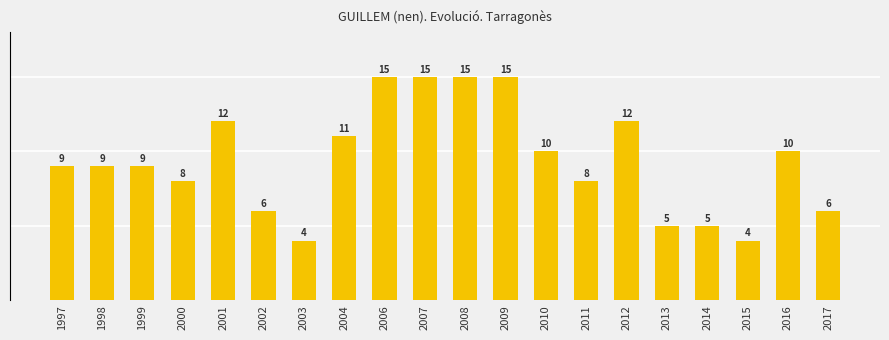

How many values exceed 9?

9